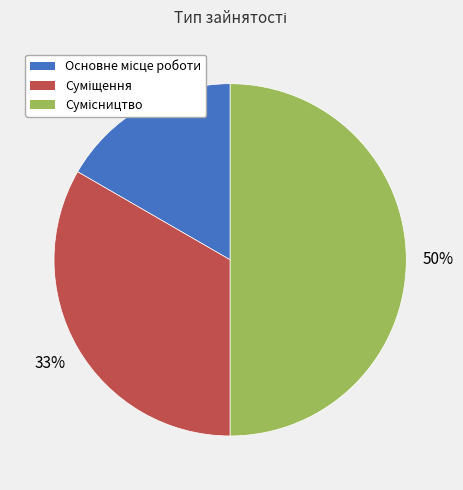

To the nearest percent, what is the average slice percentage?

33%